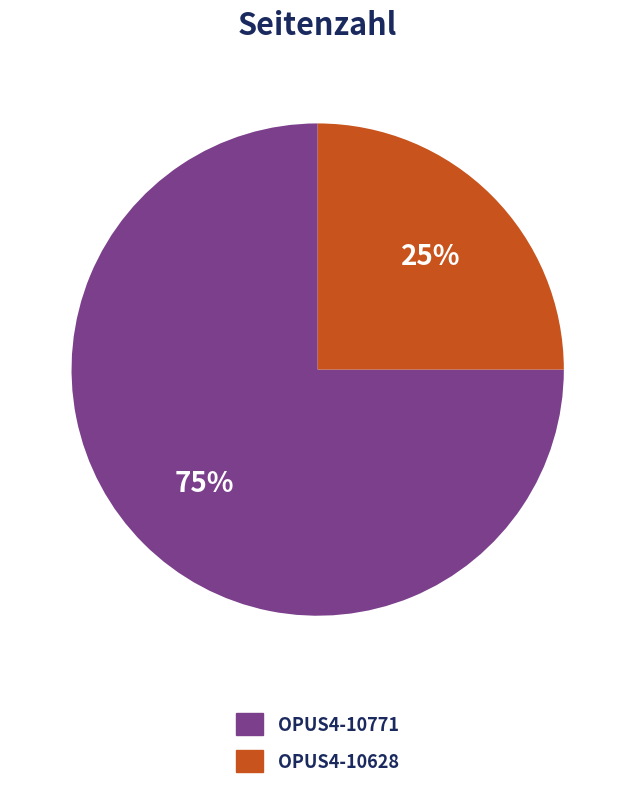

What percentage is the OPUS4-10628 slice, to the nearest percent?

25%